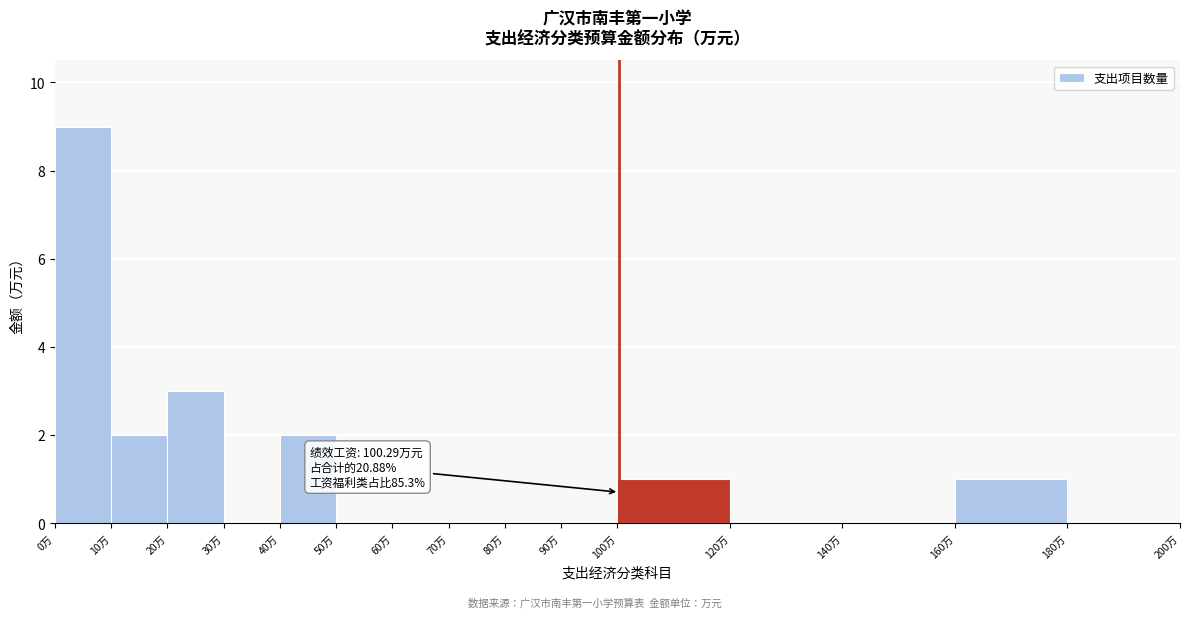

Over which range of the x-axis is the bar tallest?

0 to 10